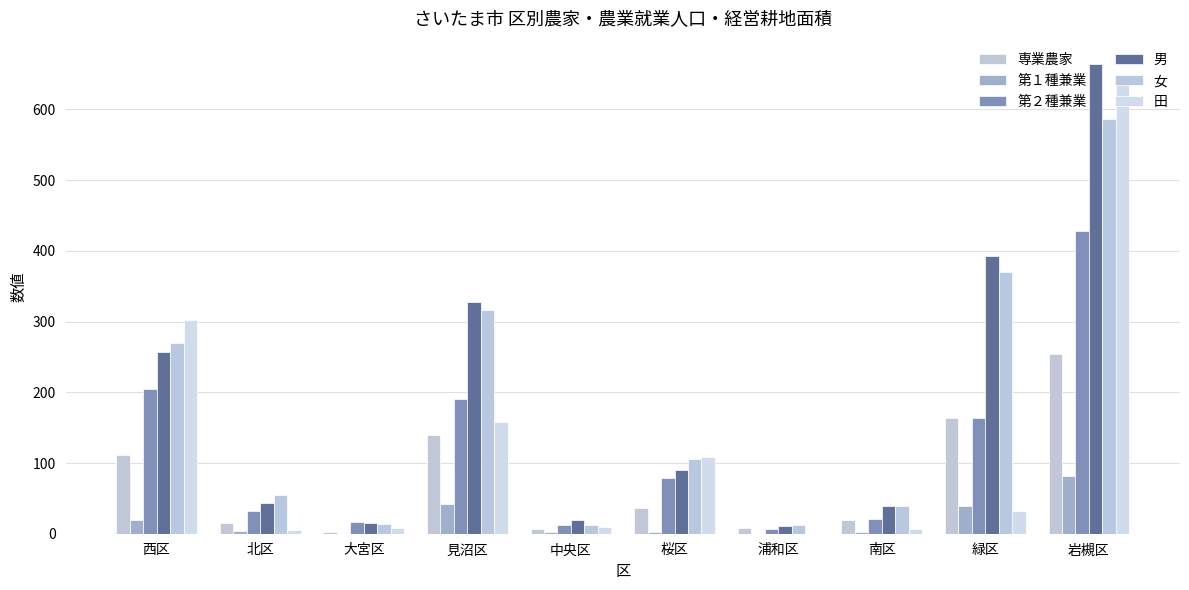

Are the bars horizontal?

No